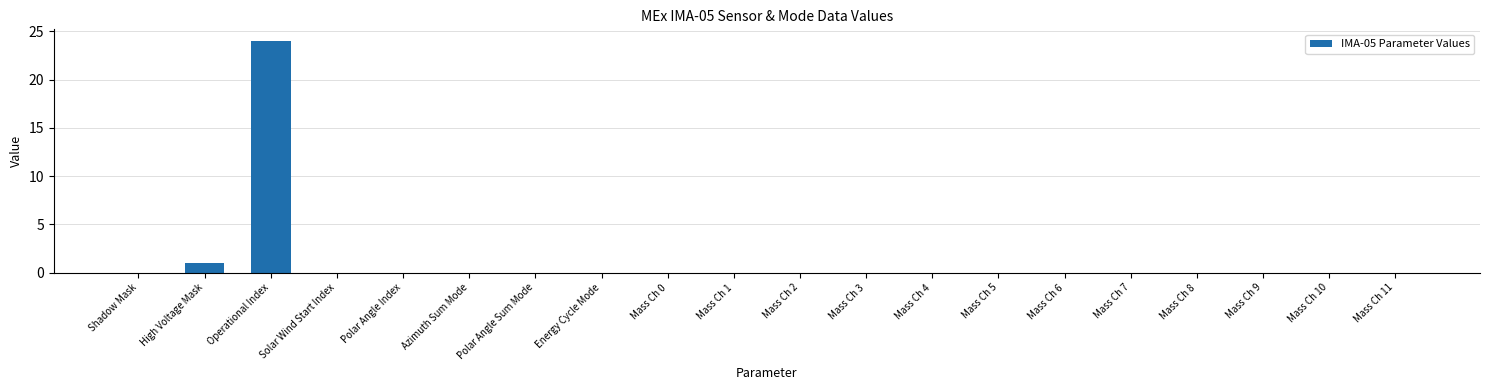

Reading left to right, list all the values displayed in this chart.

Shadow Mask=0	High Voltage Mask=1	Operational Index=24	Solar Wind Start Index=0	Polar Angle Index=0	Azimuth Sum Mode=0	Polar Angle Sum Mode=0	Energy Cycle Mode=0	Mass Ch 0=0	Mass Ch 1=0	Mass Ch 2=0	Mass Ch 3=0	Mass Ch 4=0	Mass Ch 5=0	Mass Ch 6=0	Mass Ch 7=0	Mass Ch 8=0	Mass Ch 9=0	Mass Ch 10=0	Mass Ch 11=0